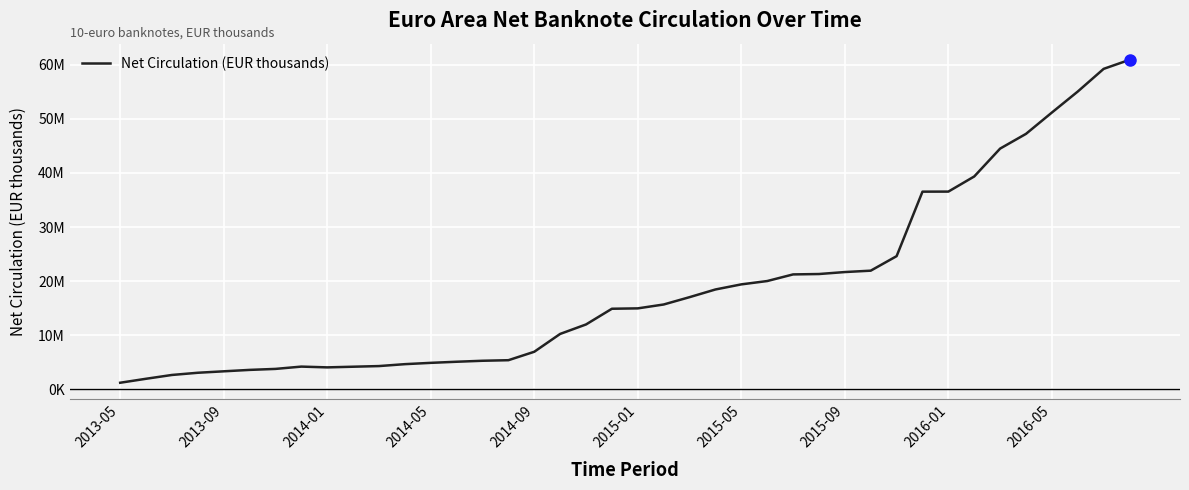

What is the difference between the maximum and minimum values?

59667262.2